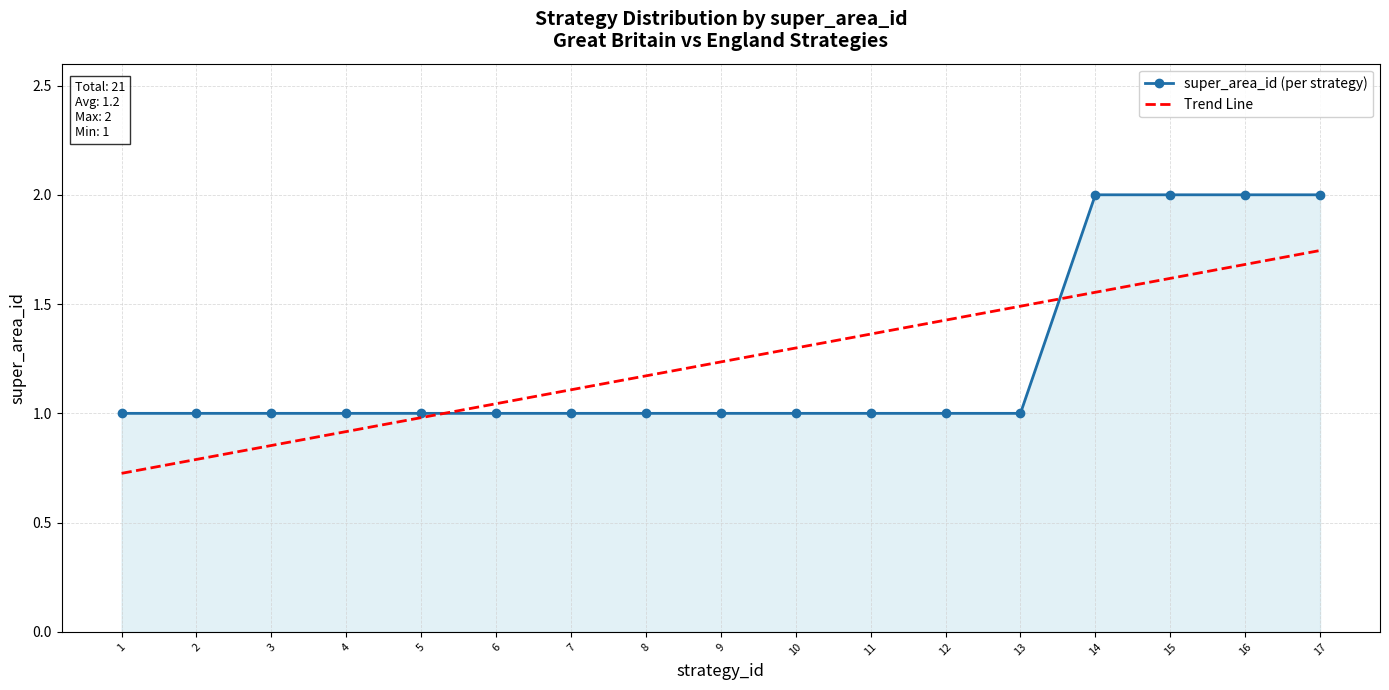

Which series changed the most between 8 and 15?

super_area_id (per strategy)